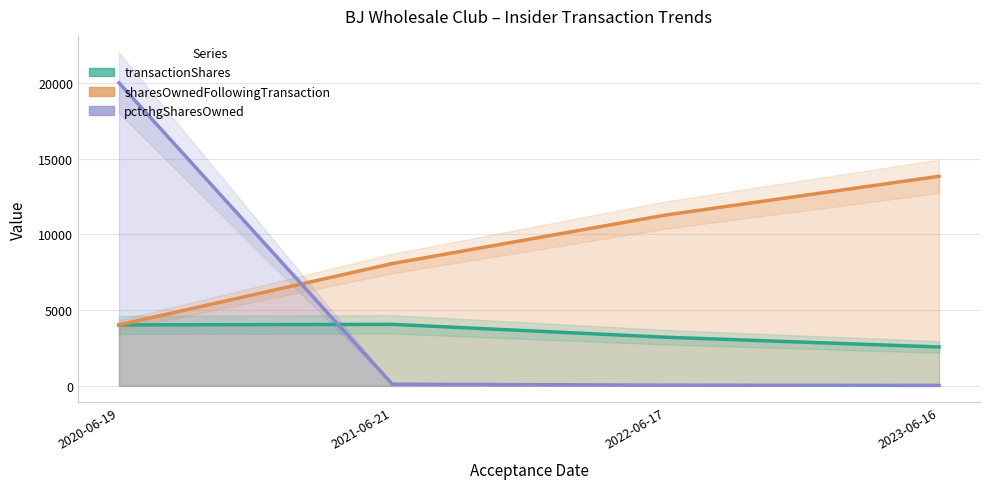

How many lines are shown in the chart?

3